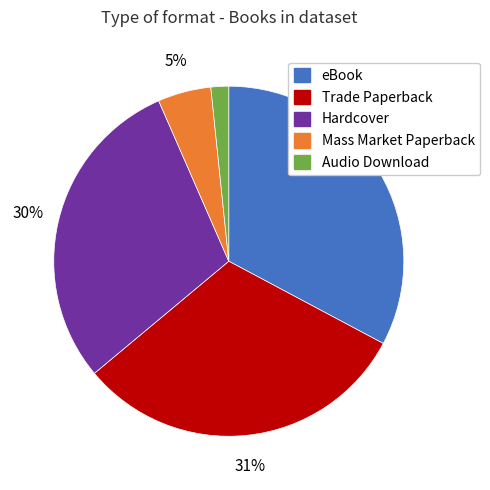

Do Audio Download and Mass Market Paperback together represent more than half of the pie?

No